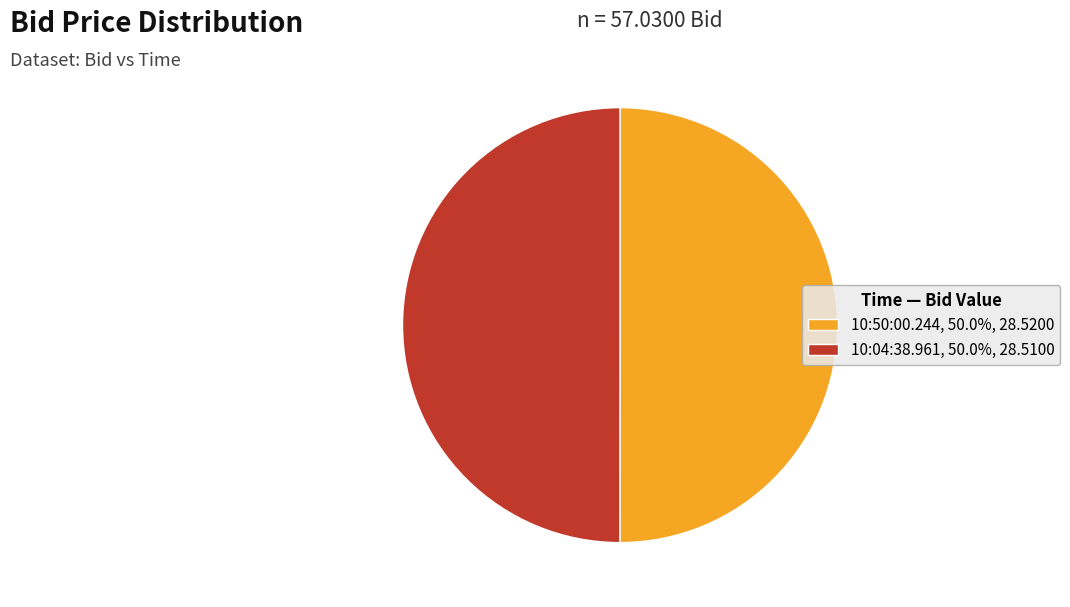

Approximately how many times larger is the value at 10:50:00.244, 50.0%, 28.5200 compared to 10:04:38.961, 50.0%, 28.5100?

1.0